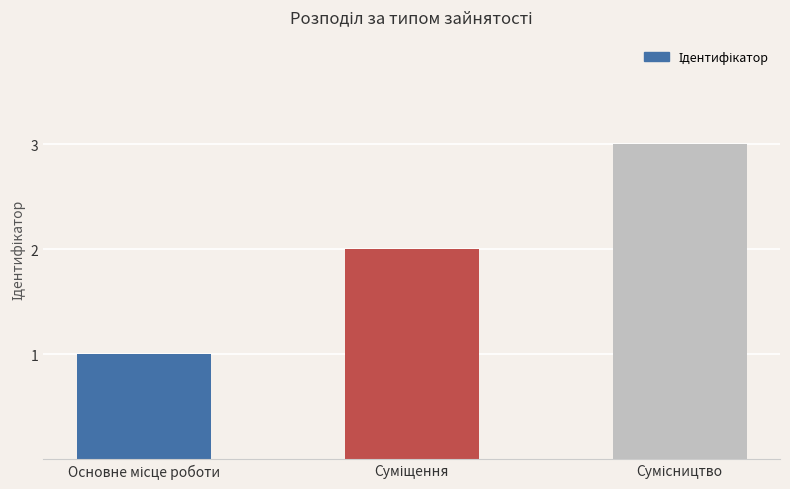

What is the greatest value displayed?

3